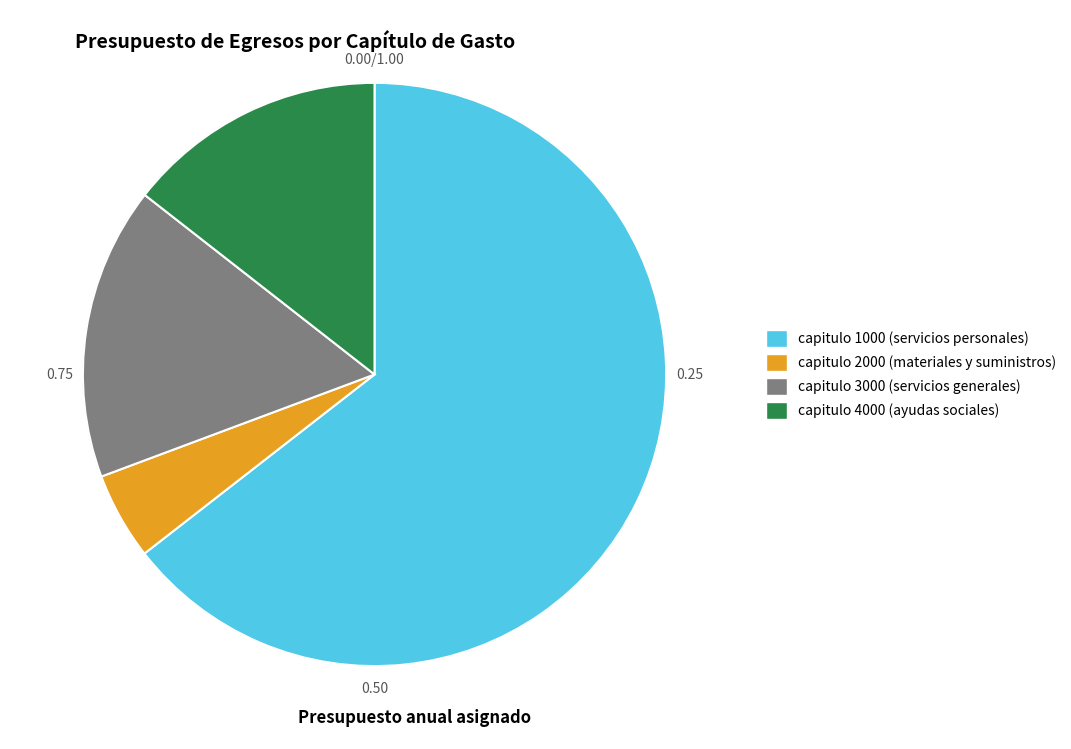

Between capitulo 1000 (servicios personales) and capitulo 4000 (ayudas sociales), which is larger?

capitulo 1000 (servicios personales)